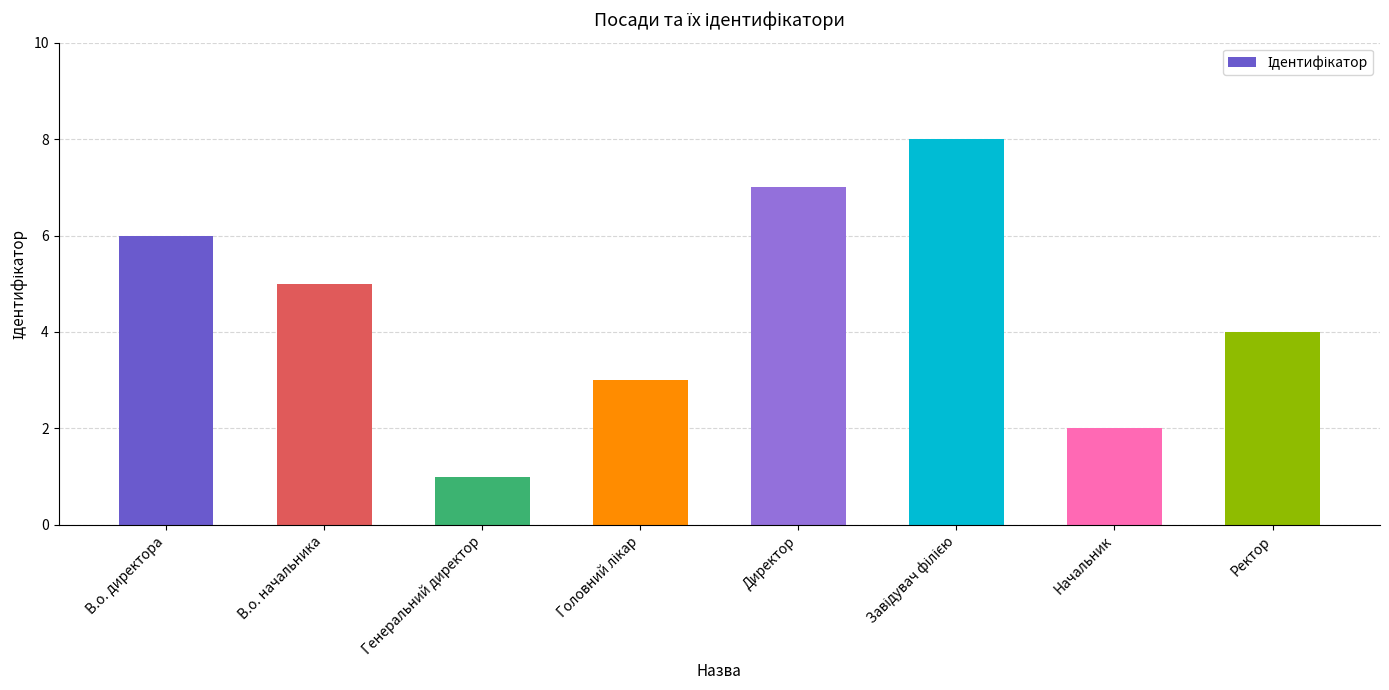

Is it true that the value at Директор is 5?

False